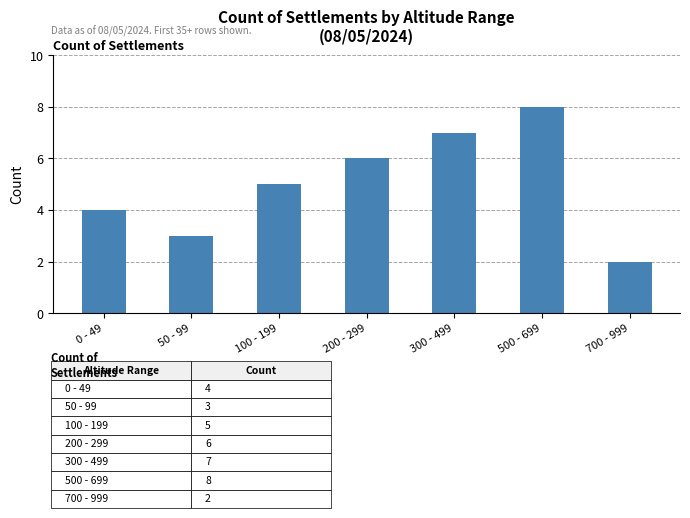

What position from the left is 700 - 999?

7